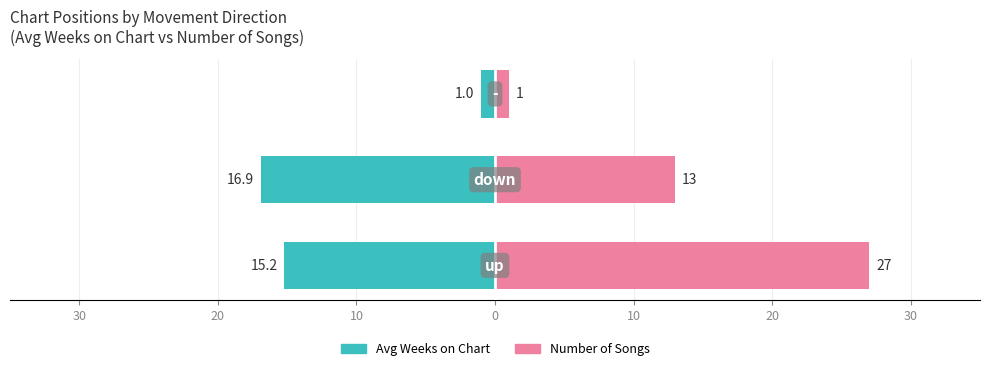

Are the bars grouped side by side (vs. stacked)?

Yes